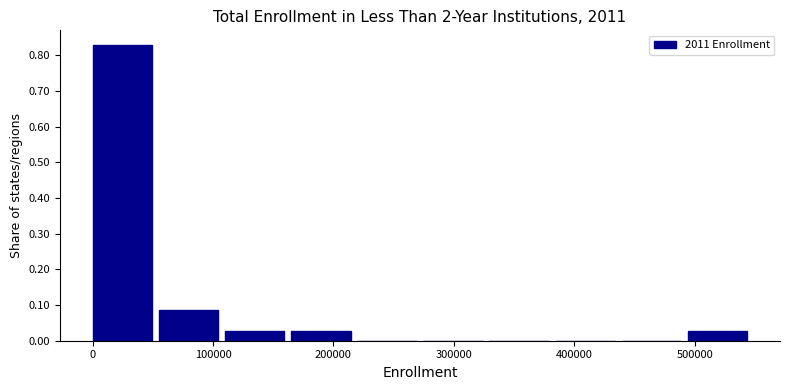

What is the height of the bar covering 110000 to 160000 on the x-axis? Neither the bar edges nor the heights are printed on the chart, so give them approximately, as read against the axes.

0.03